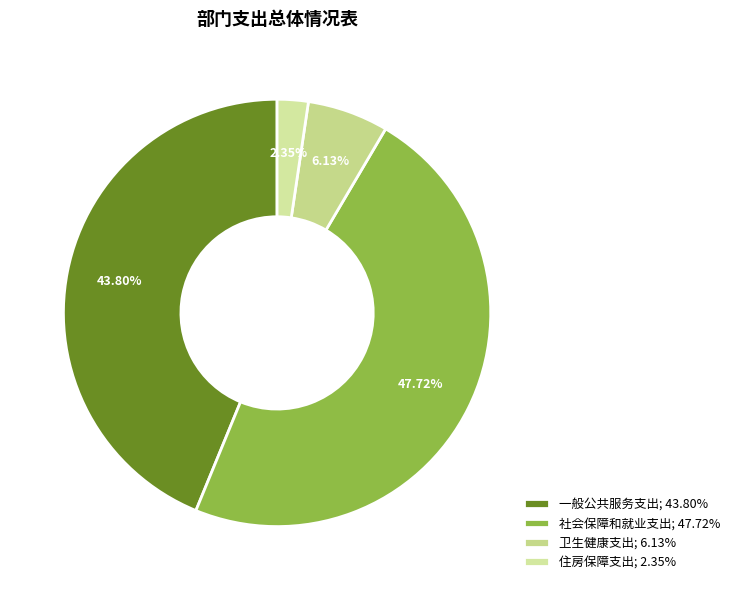

Is the sum of 一般公共服务支出 and 住房保障支出 greater than half?

No